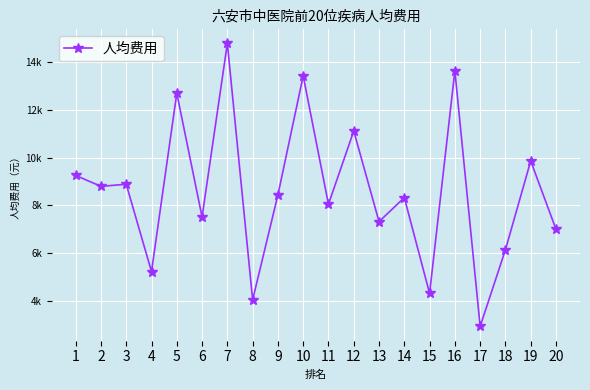

The value at 8 is 1321.8. True or false?

False